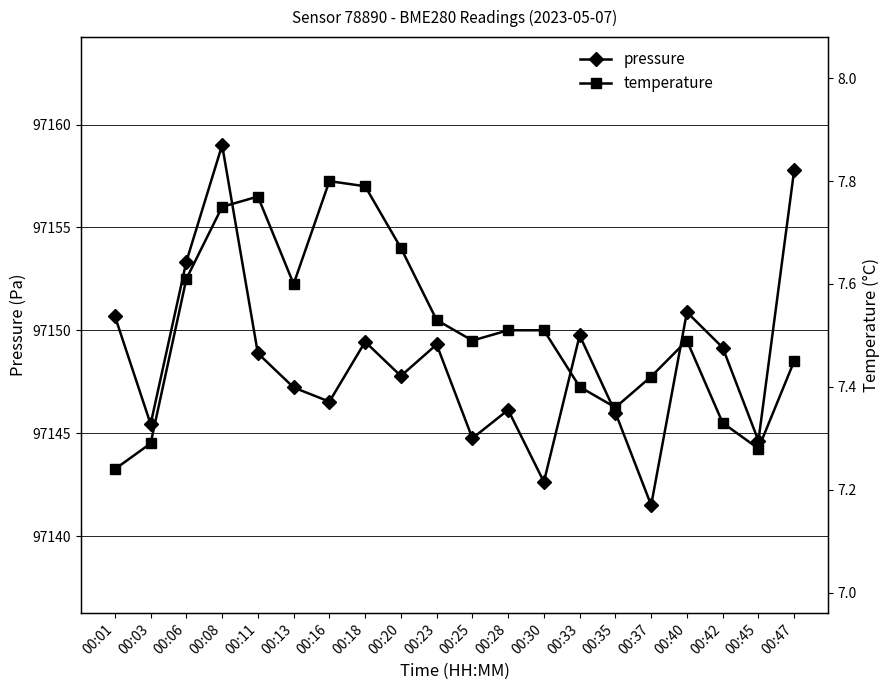

List the series in order of their overall mean, lowest first.

temperature, pressure